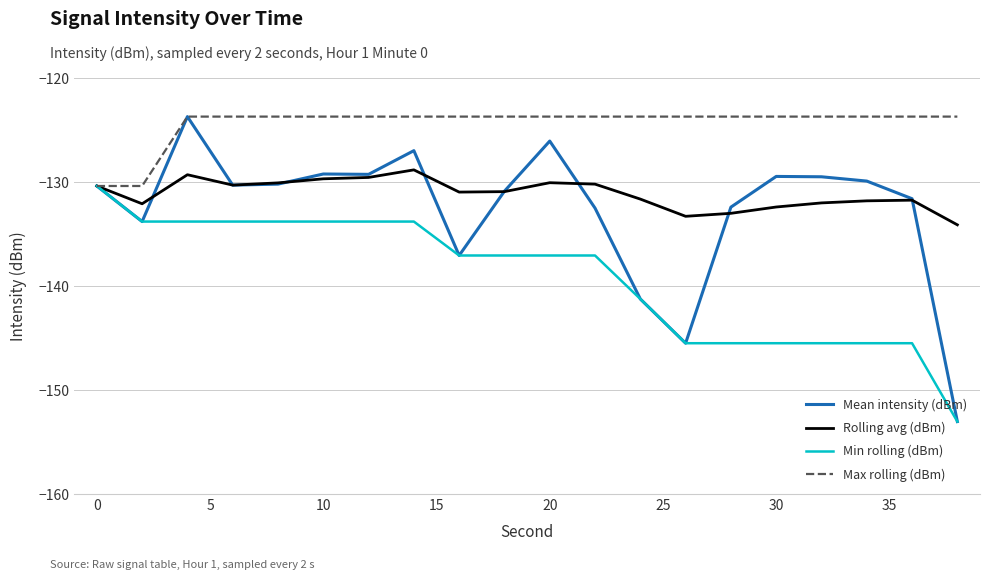

What is the minimum value for Max rolling (dBm)?

-130.4